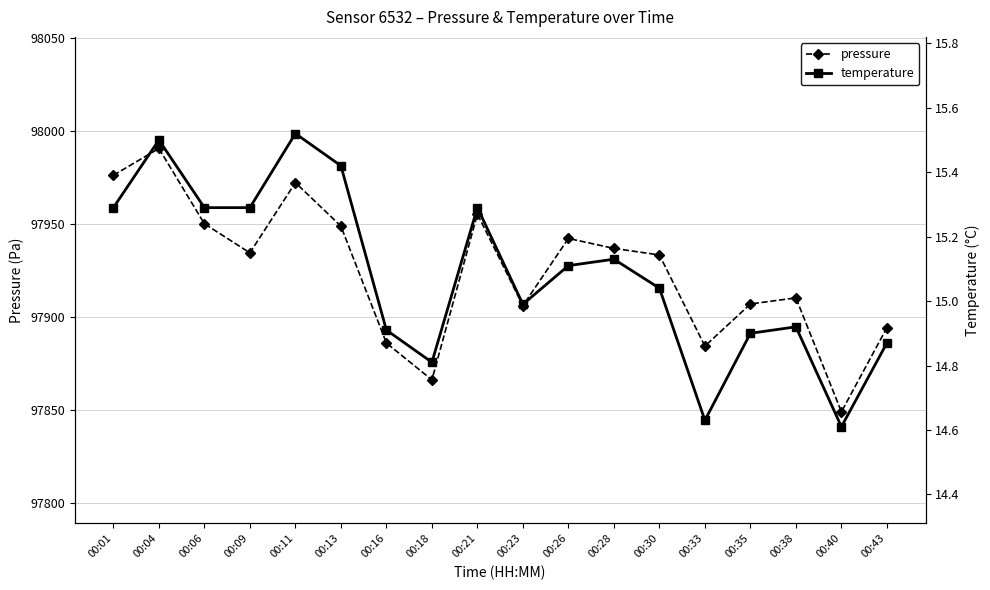

In pressure, how many points are higher than both neighbors (excluding endpoints)?

5